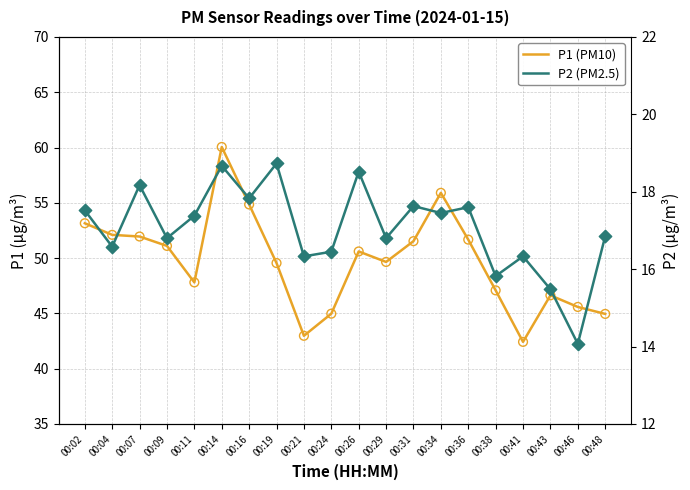

Which series reaches the minimum Y coordinate?

P2 (PM2.5)